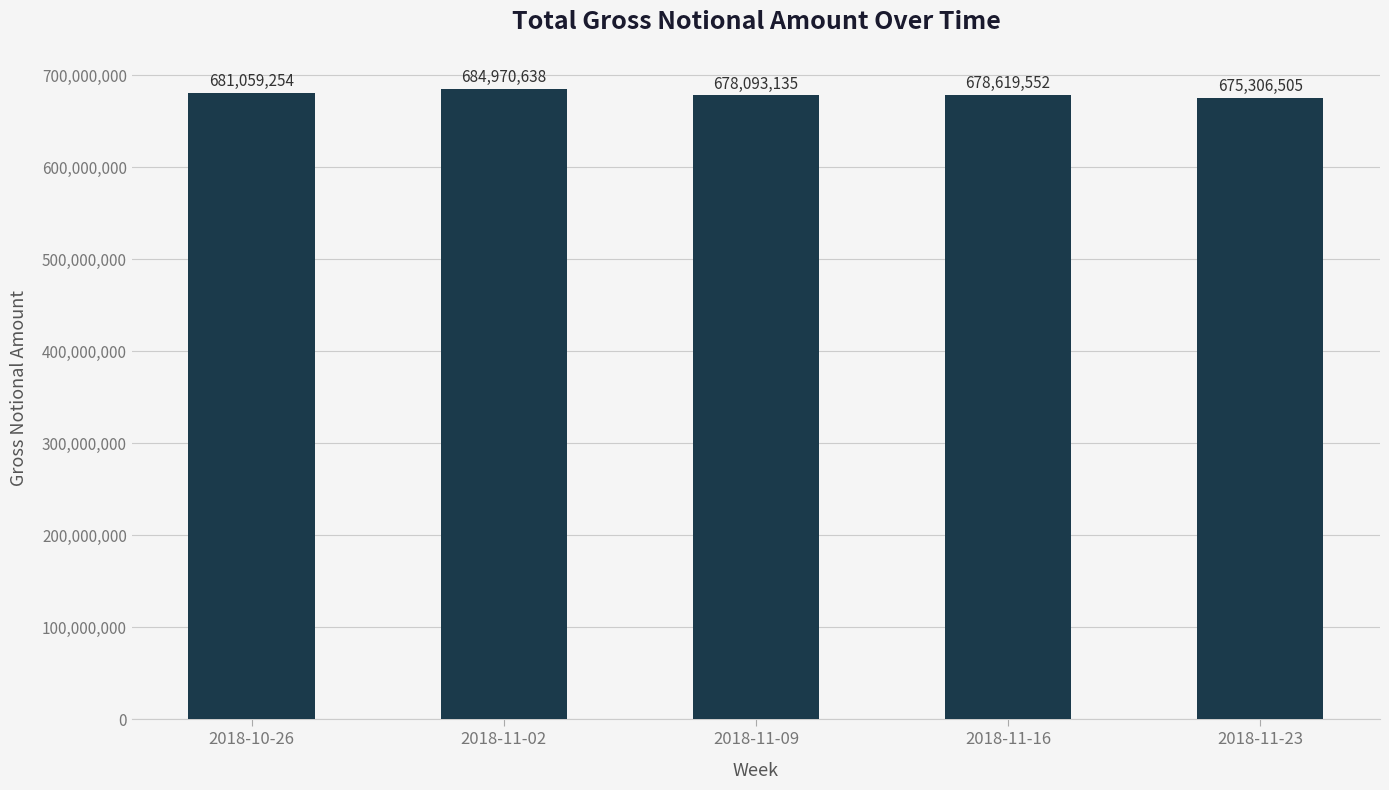

What is the value of the 5th bar from the left?

675306505